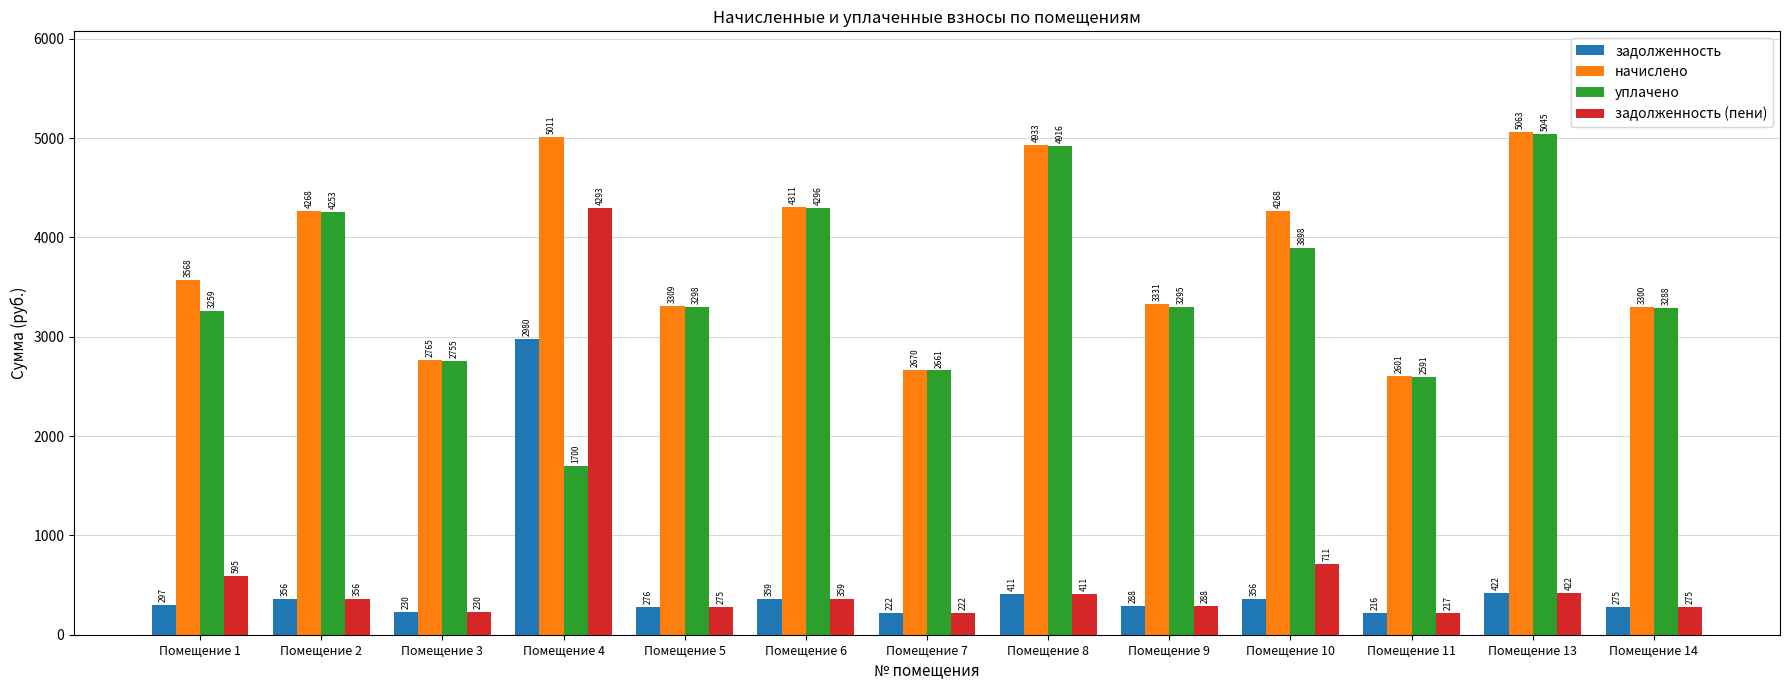

At which category is the sum across all series the highest?

Помещение 4